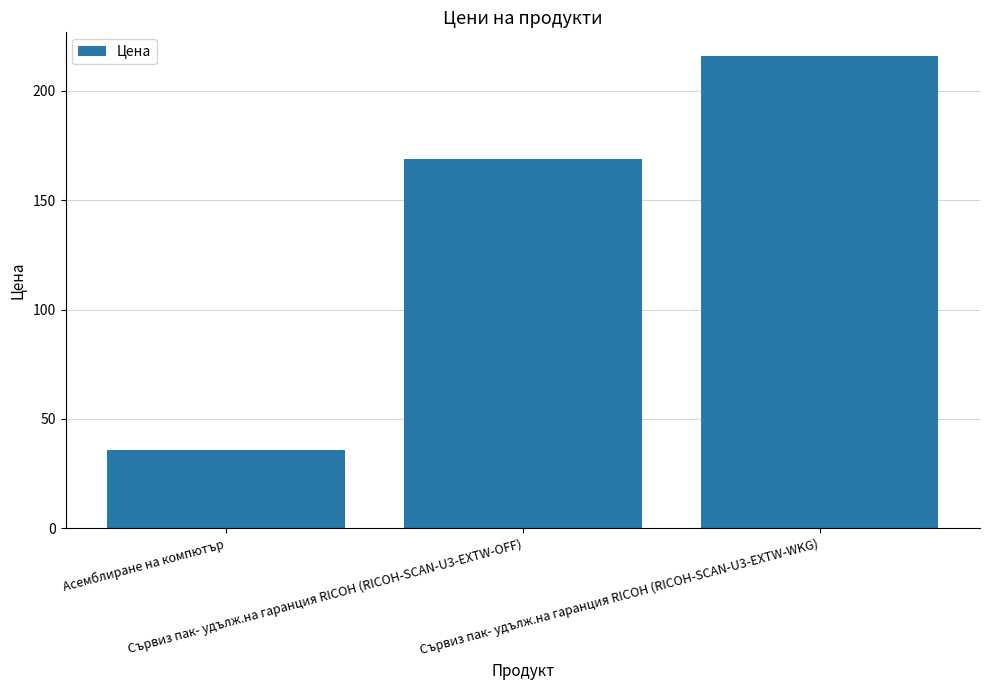

What is the change in value from Асемблиране на компютър to Сървиз пак- удълж.на гаранция RICOH (RICOH-SCAN-U3-EXTW-WKG)?

+180.0